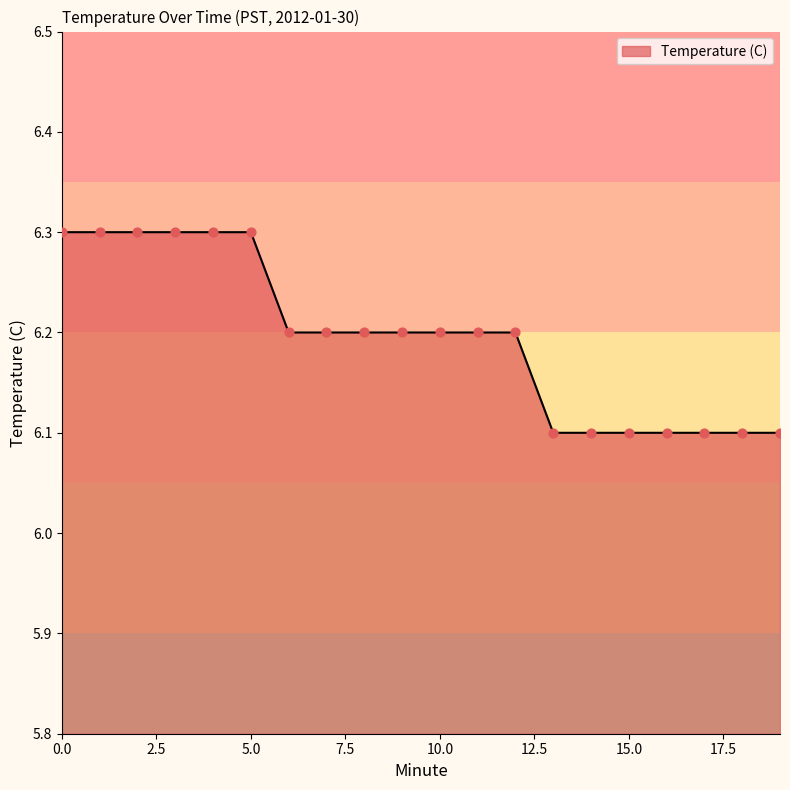

What is the greatest value displayed?

6.3